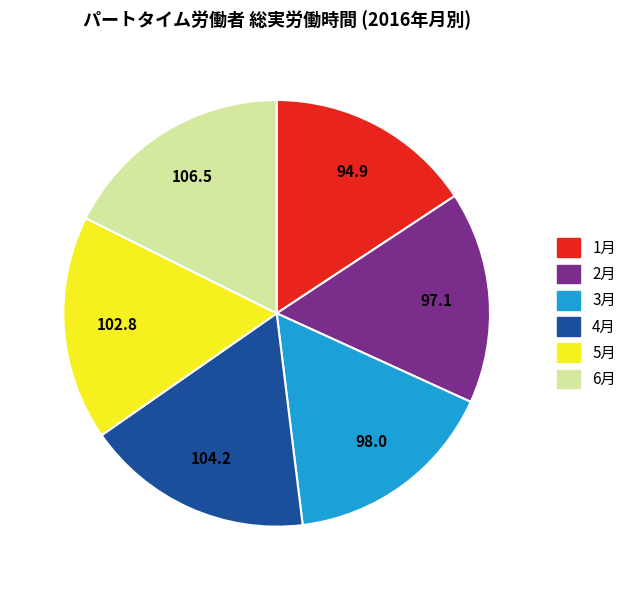

Count the number of slices in the pie.

6